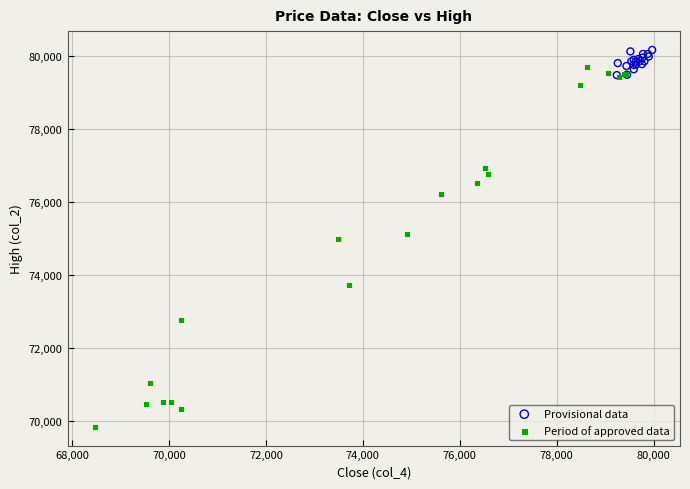

Which series has the widest spread of Y values?

Period of approved data